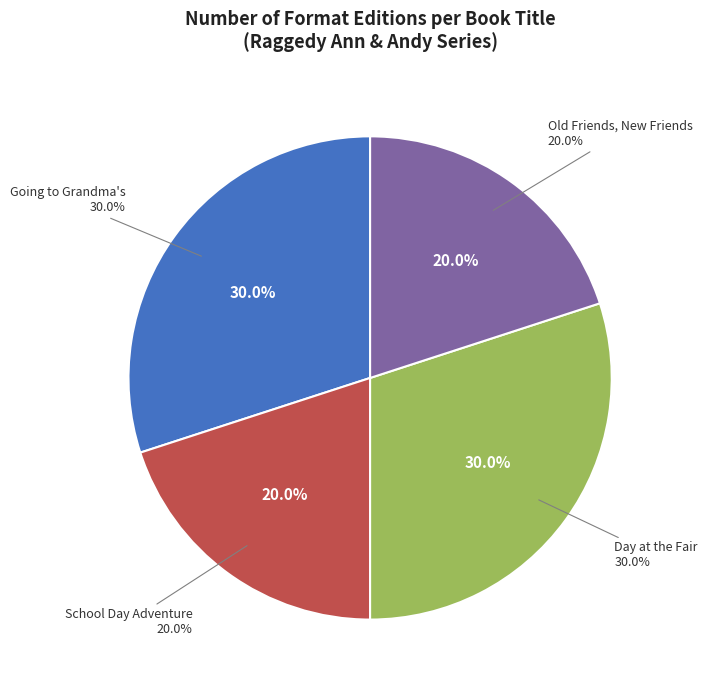

Does Day at the Fair account for over 50% of the chart?

No